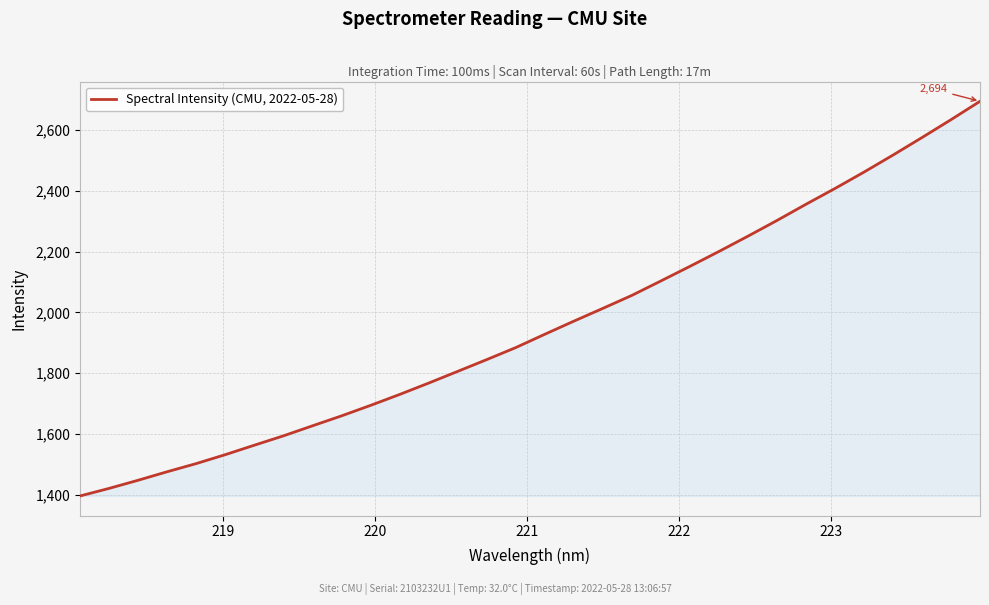

What is the greatest value displayed?

2694.3